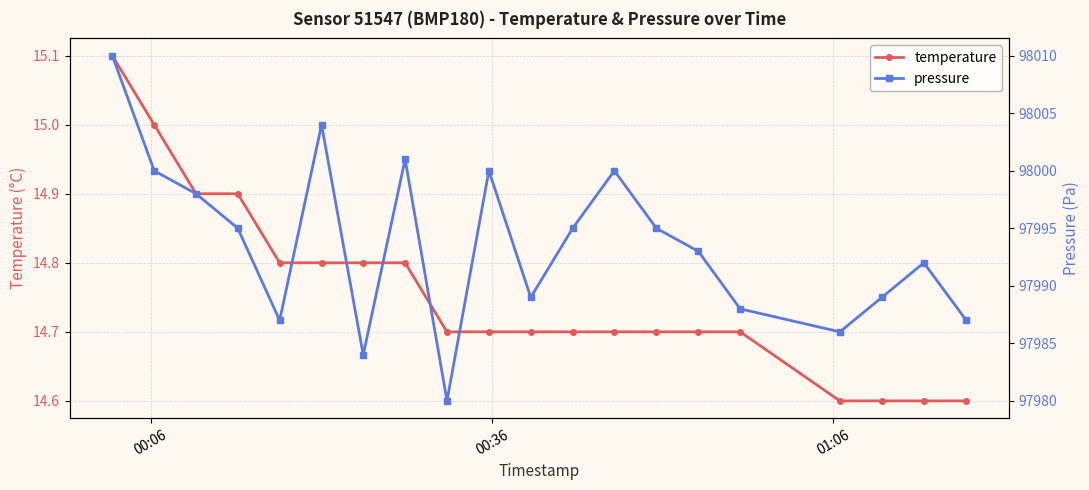

What is the value of the temperature point at the 18th from the left?

14.6